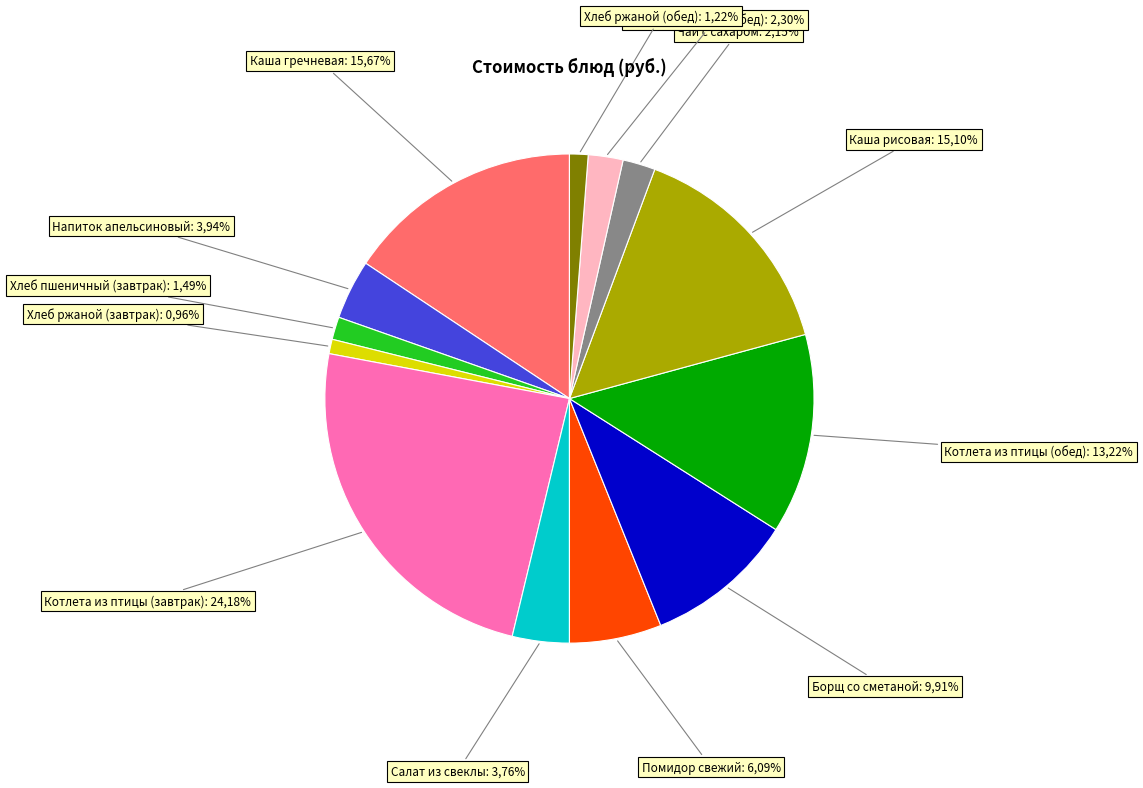

To the nearest percent, what is the average slice percentage?

8%